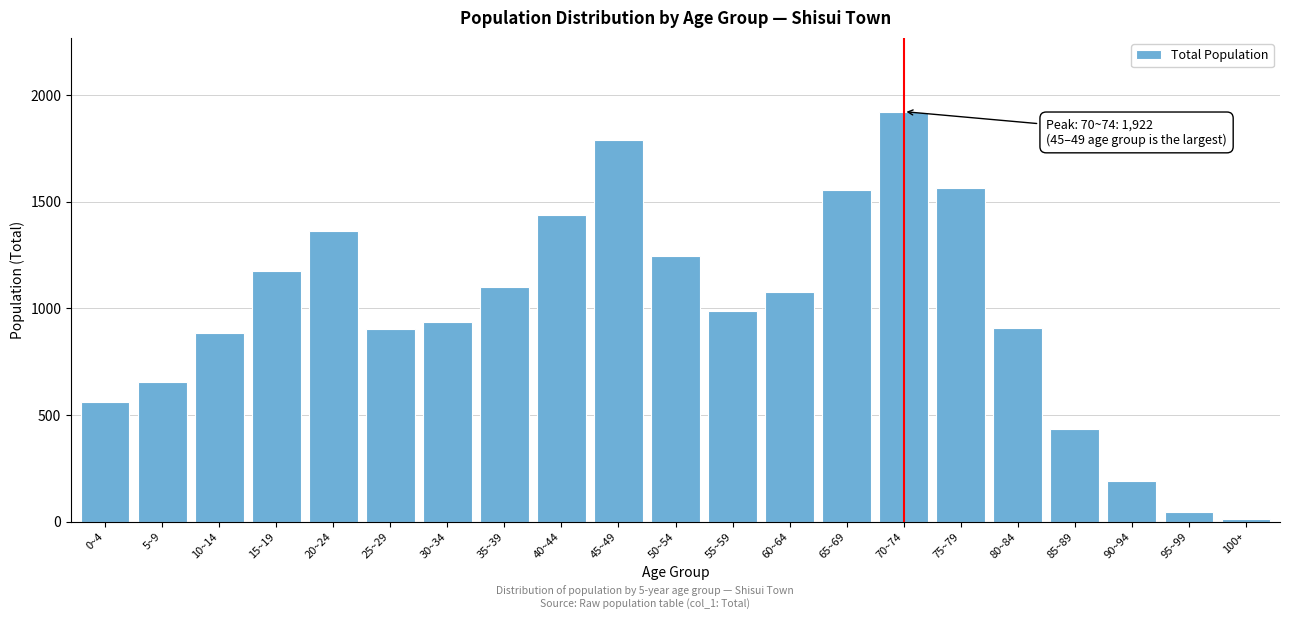

What is the change in value from 0~4 to 80~84?

+348